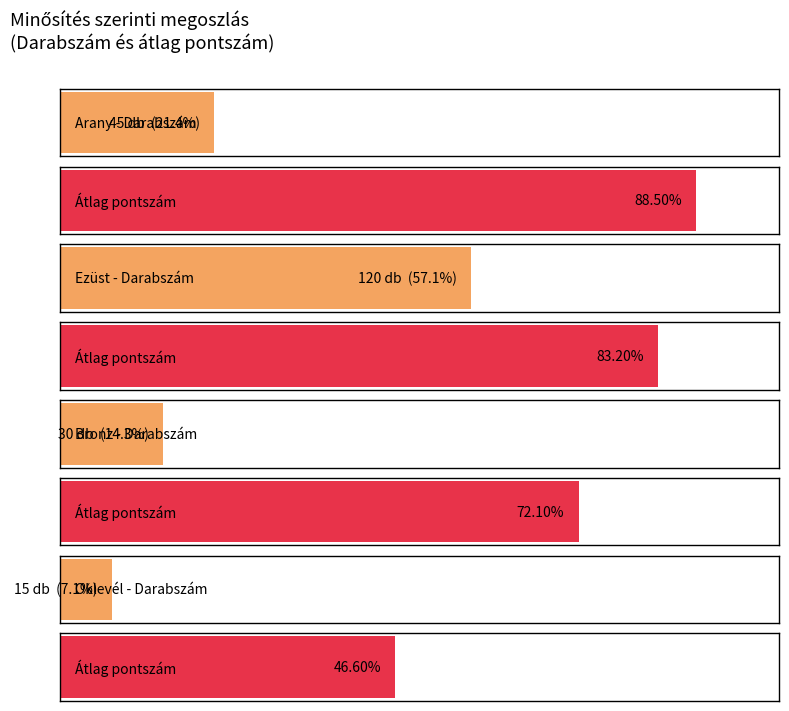

What is the sum of all Arany values?

133.5